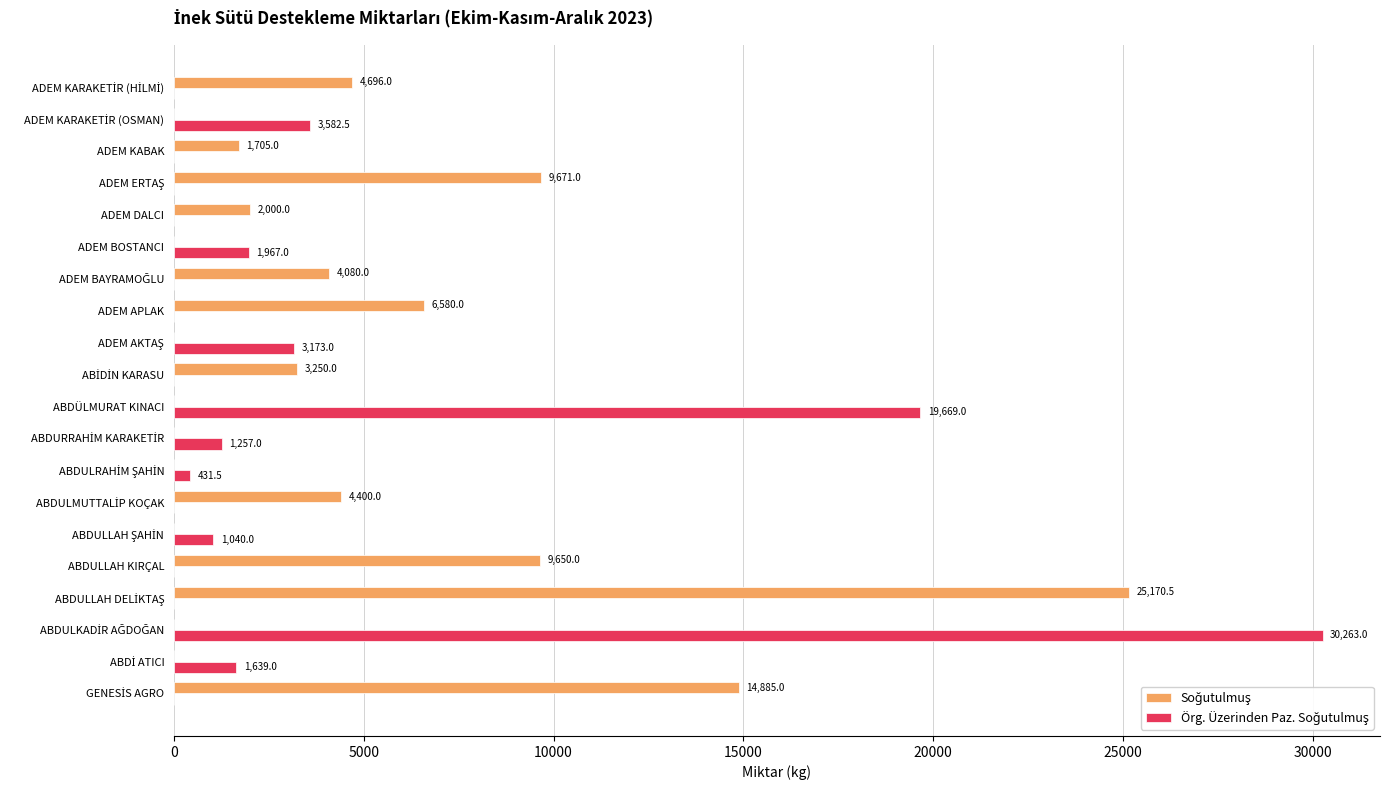

What is the total value across all series at ADEM BOSTANCI?

1967.0